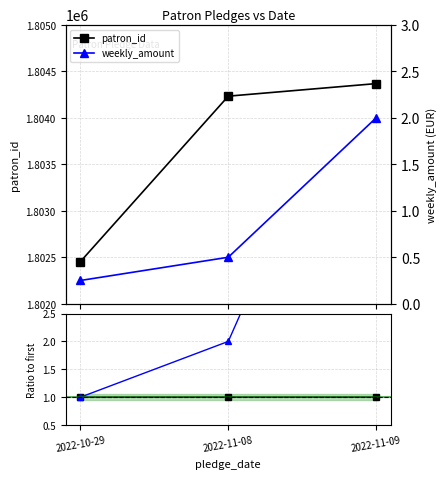

At which category is the sum across all series the highest?

2022-11-09